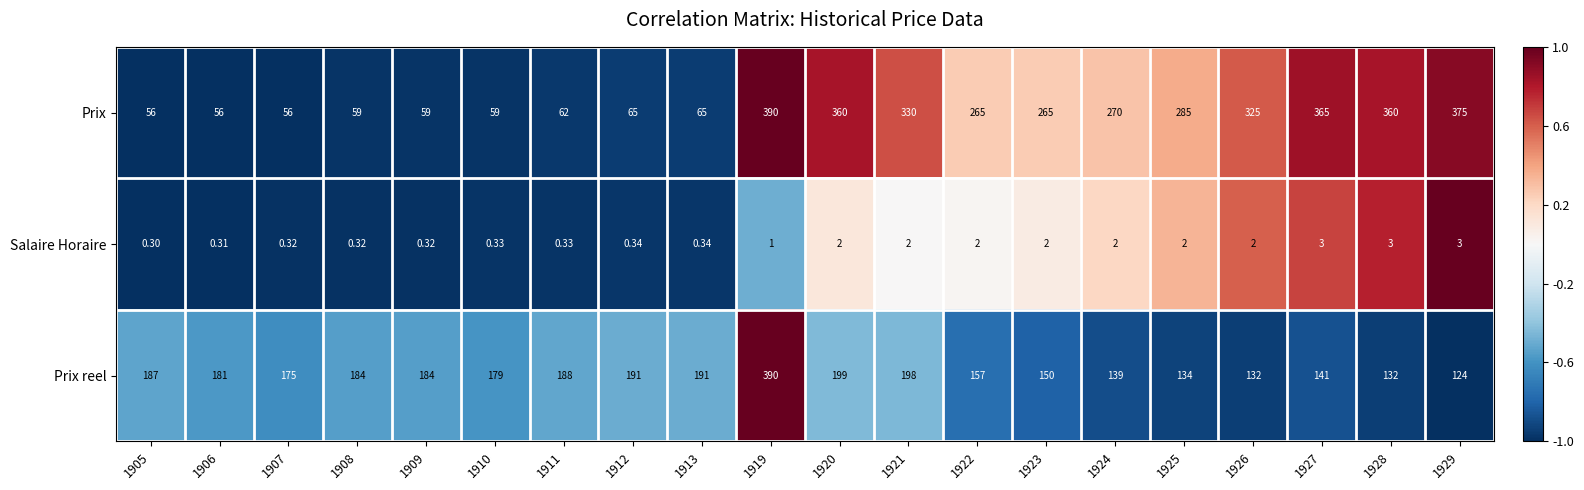

What is the minimum value shown in the chart?

0.3